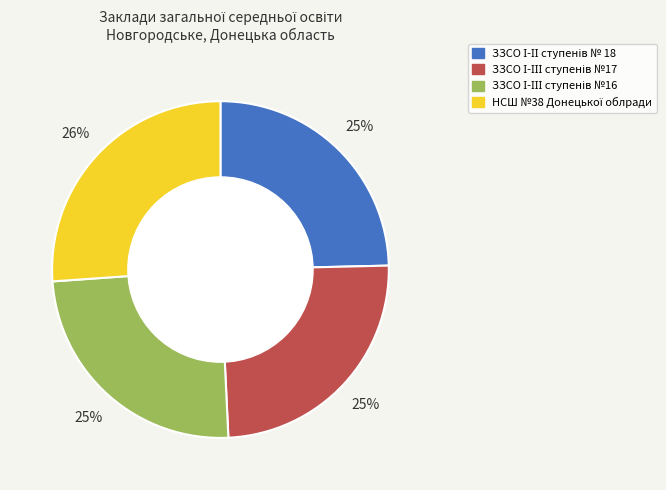

Is there a majority slice in this chart?

No